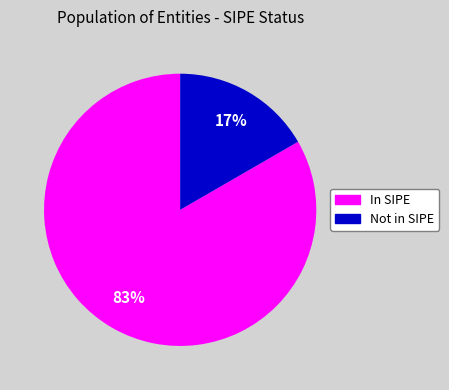

Is there a majority slice in this chart?

Yes